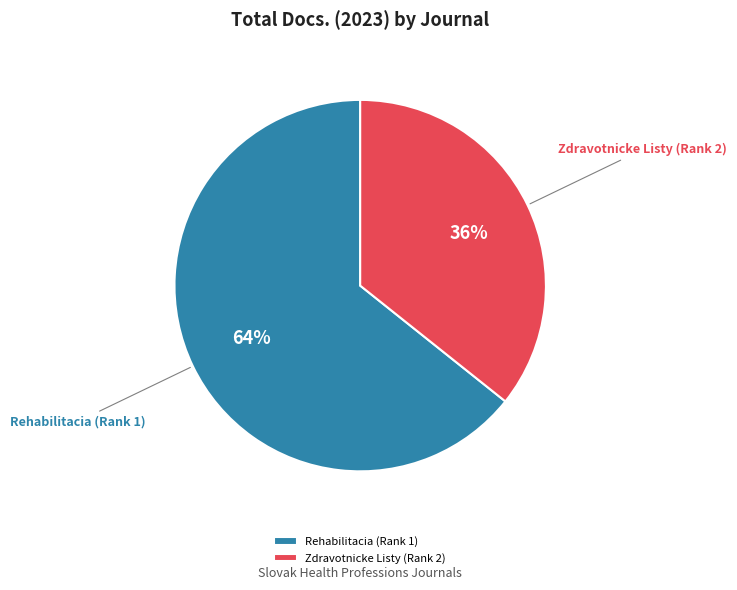

Rank the categories by value from highest to lowest.

Rehabilitacia (Rank 1), Zdravotnicke Listy (Rank 2)